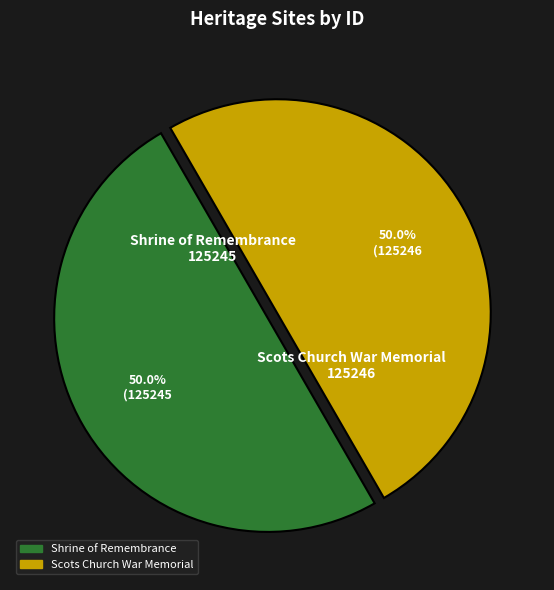

Count the number of slices in the pie.

2